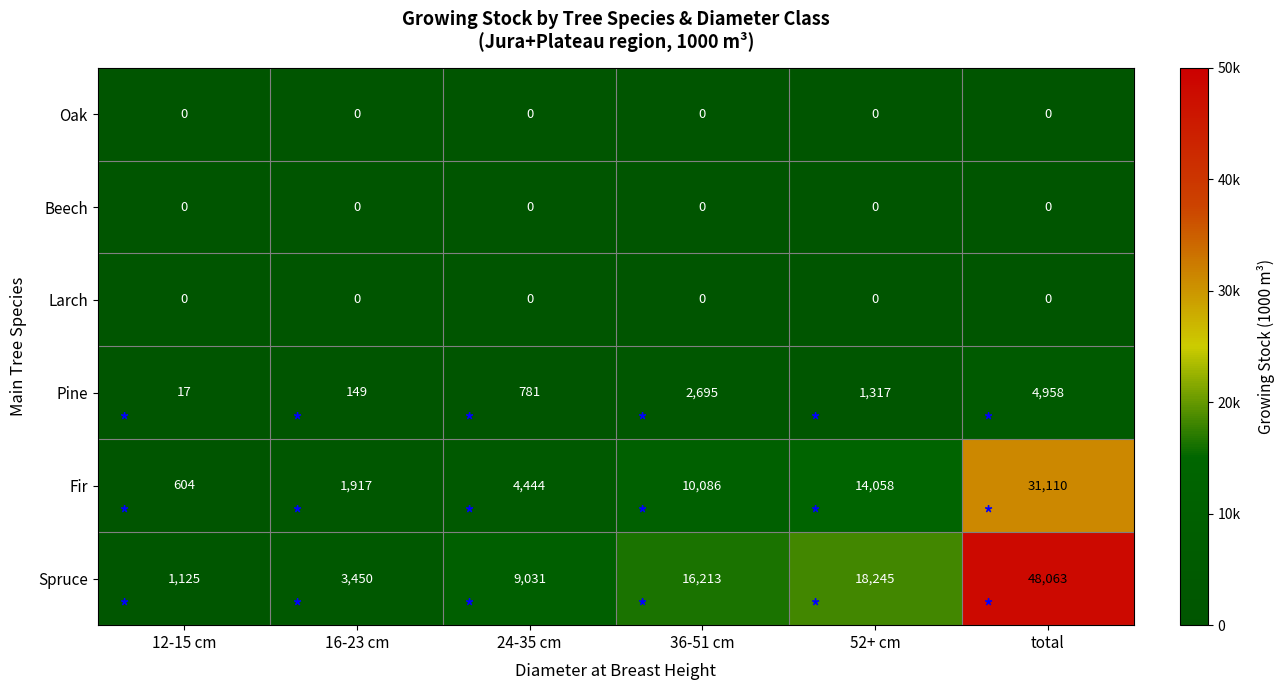

True or false: Beech has a value of 0 at 16-23 cm.

True